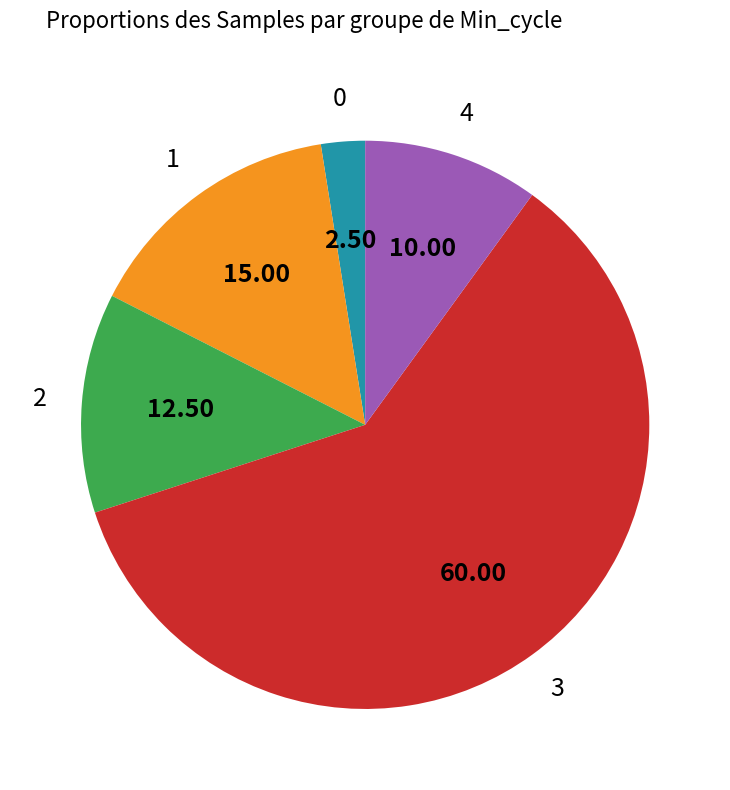

Do 4 and 1 together represent more than half of the pie?

No